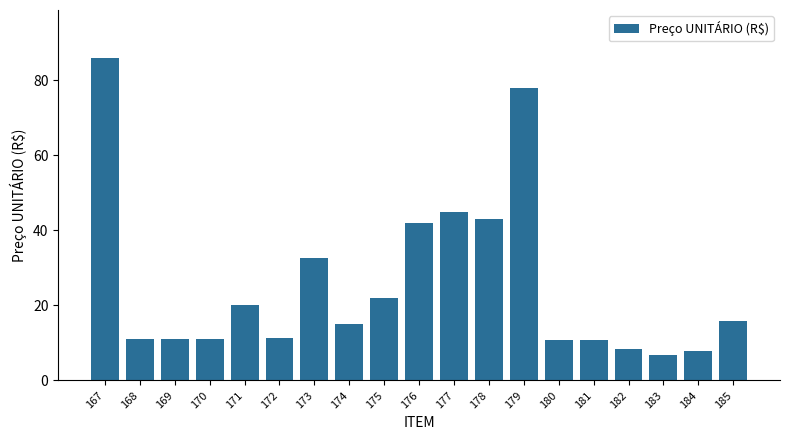

What is the approximate value at 177?

45.0